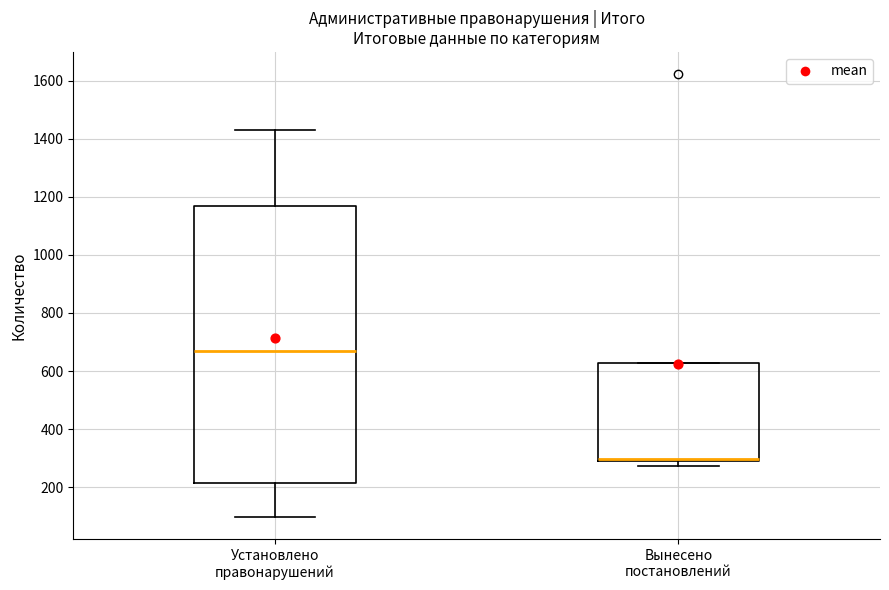

Reading left to right, transcribe this box plot: for each box, give where its median line is, the range the box spans, and where its two whiskers end, as read against the y-axis. The values are not printed on the chart, so give them approximately, as read against the axis.

Установлено правонарушений: median 660, box 220 to 1160, whiskers 100 to 1440
Вынесено постановлений: median 300 (just above the box's lower edge), box 300 to 620, whiskers 280 to 620